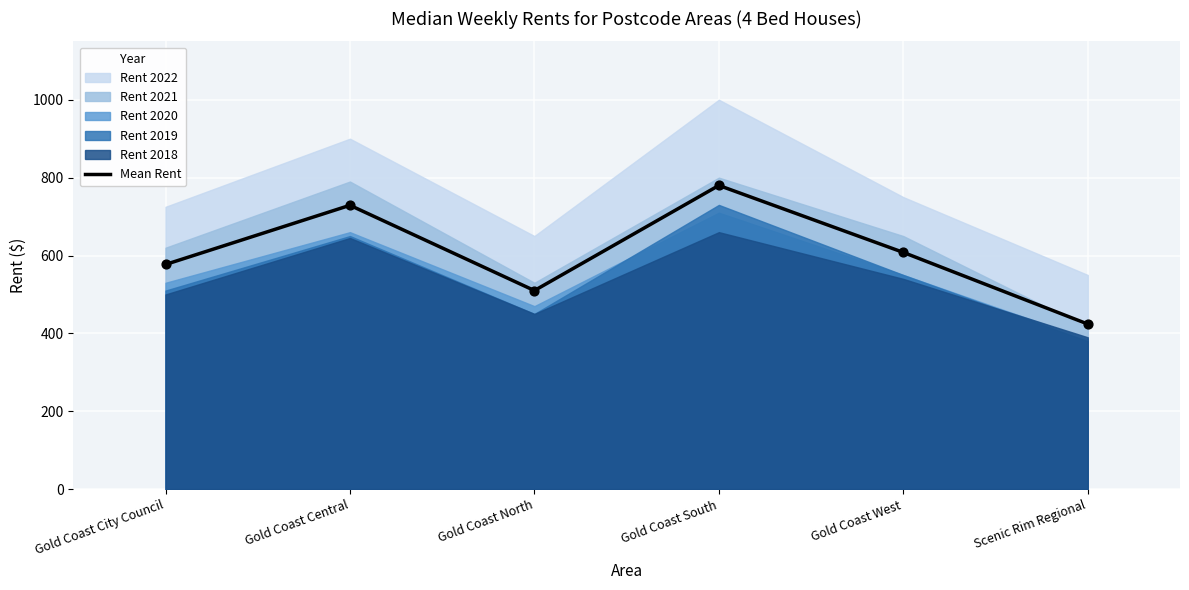

Approximately how many times larger is the value at Gold Coast West compared to Gold Coast North?

1.2